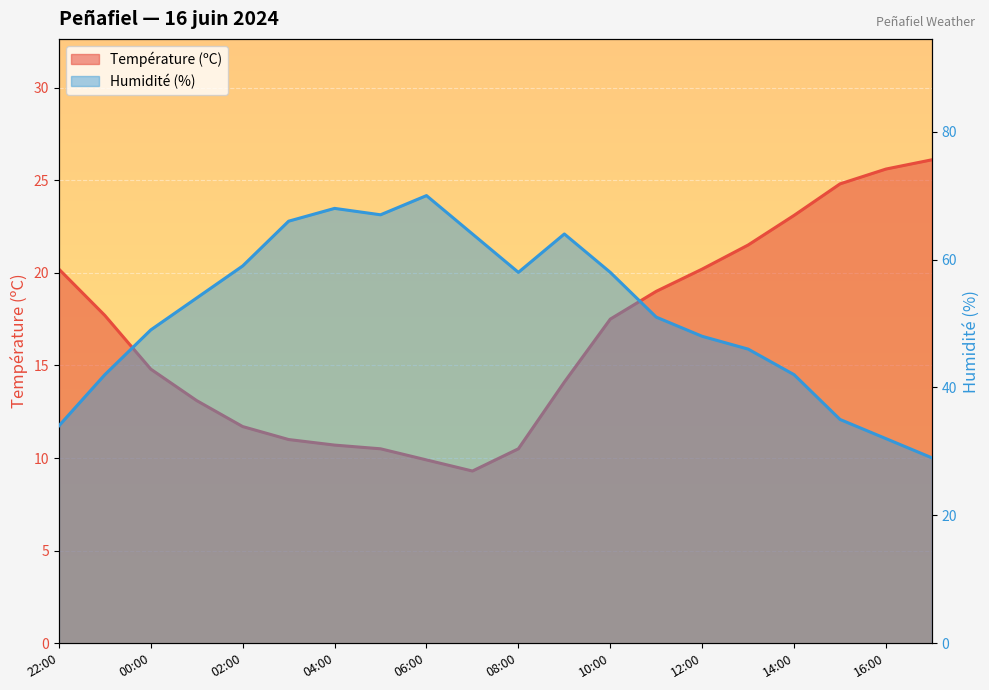

At which category is the sum across all series the highest?

06:00